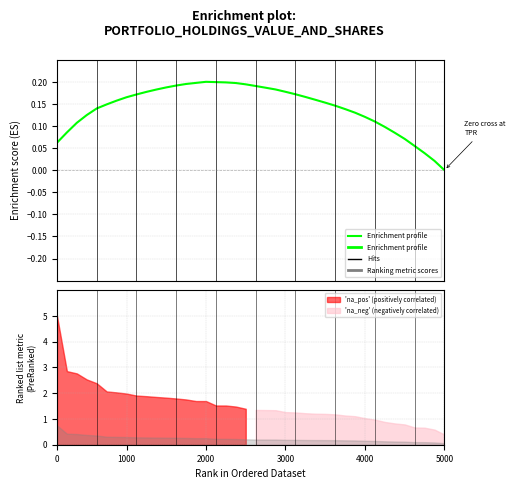

Reading left to right, extract all data points from this chart.

0.1	0.1	0.1	0.1	0.1	0.1	0.2	0.2	0.2	0.2	0.2	0.2	0.2	0.2	0.2	0.2	0.2	0.2	0.2	0.2	0.2	0.2	0.2	0.2	0.2	0.2	0.2	0.2	0.1	0.1	0.1	0.1	0.1	0.1	0.1	0.1	0.1	0.0	0.0	-0.0